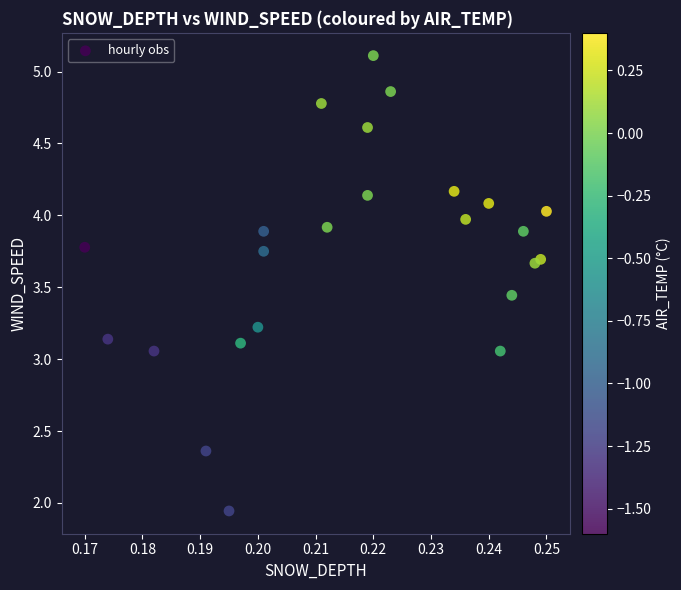

What is the range of Y values (max minus min)?

3.2